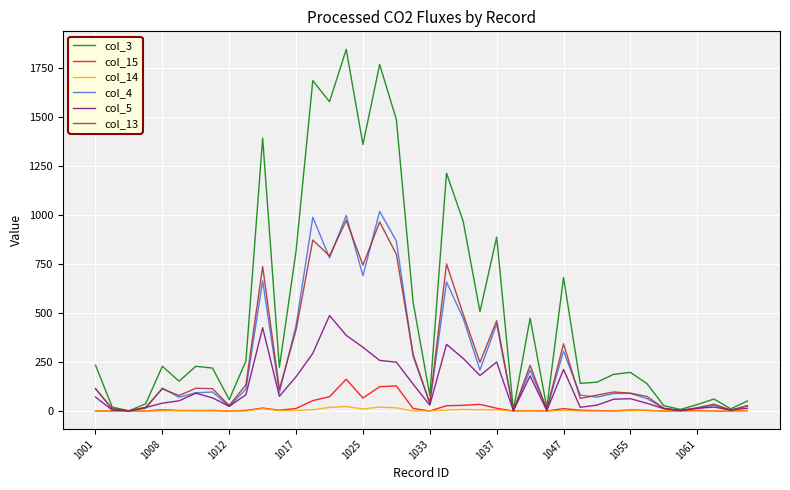

Which series has the largest total across all categories?

col_3